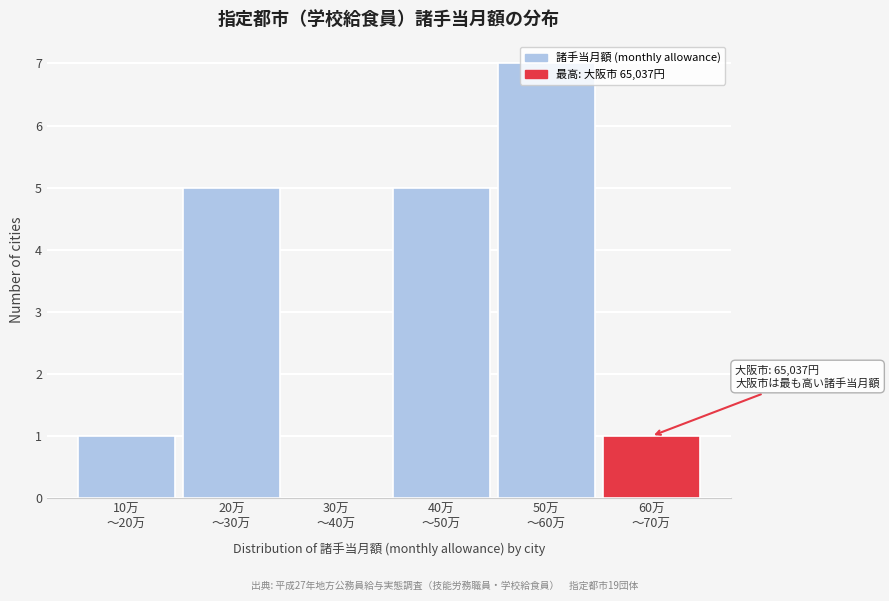

What is the sum of all values?

19